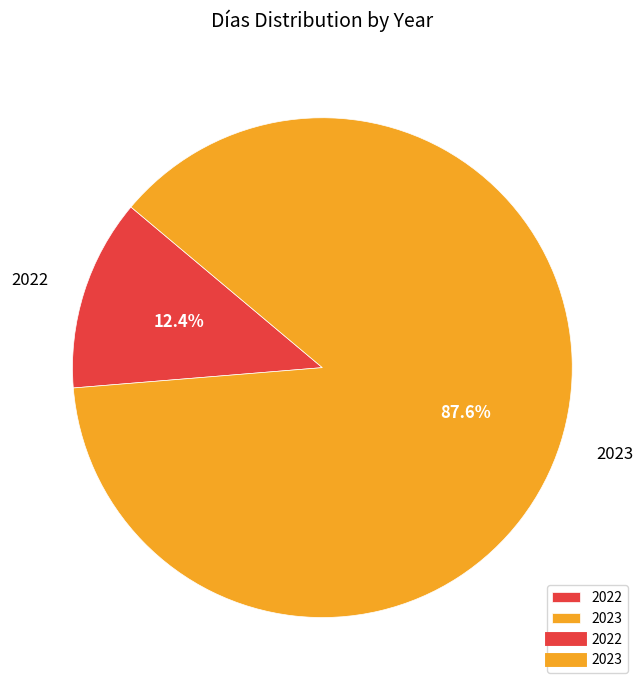

What is the total percentage of 2022 and 2023?

100.0%